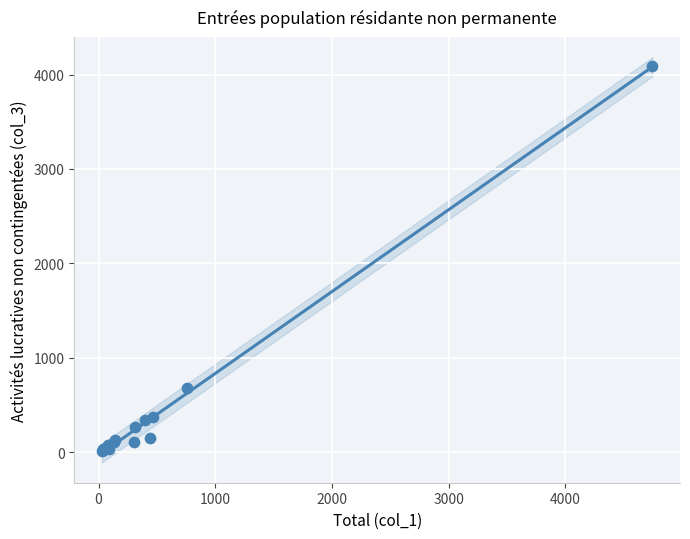

What Y value in the scatter plot is closest to 2052?

676